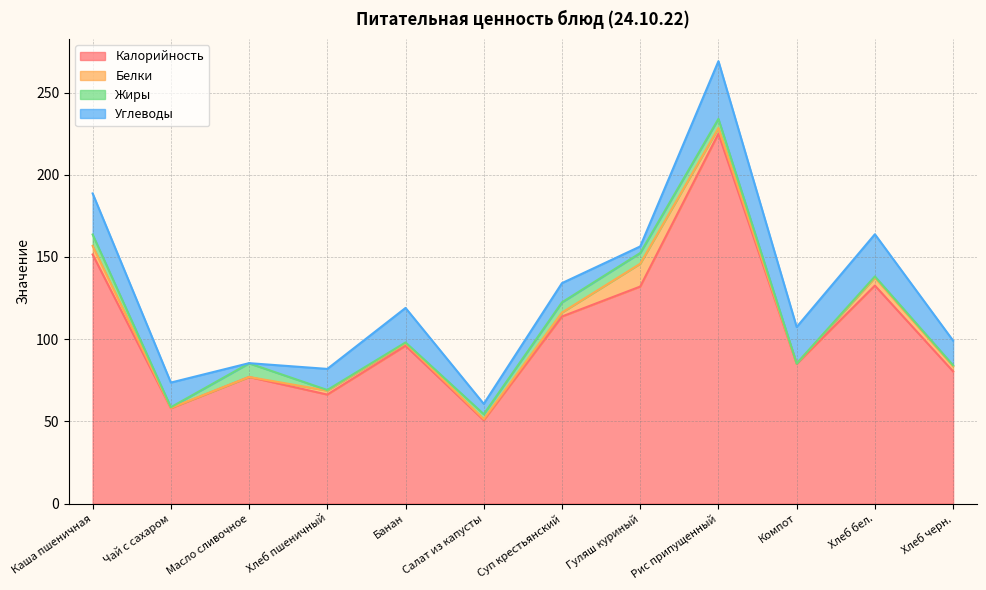

Is it true that Калорийность equals 150.4 at Банан?

False